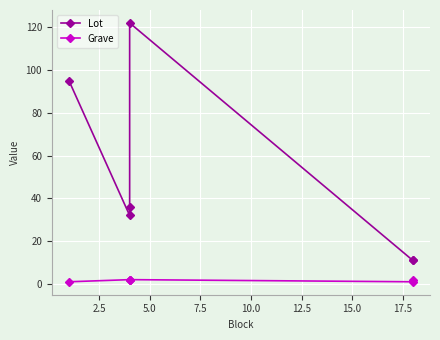

Which series has the largest total across all categories?

Lot